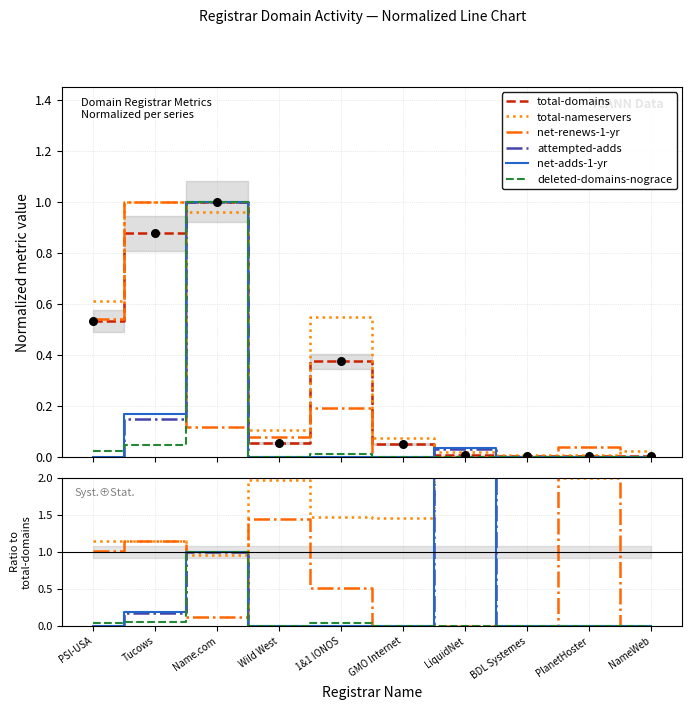

Which series has the largest total across all categories?

total-nameservers